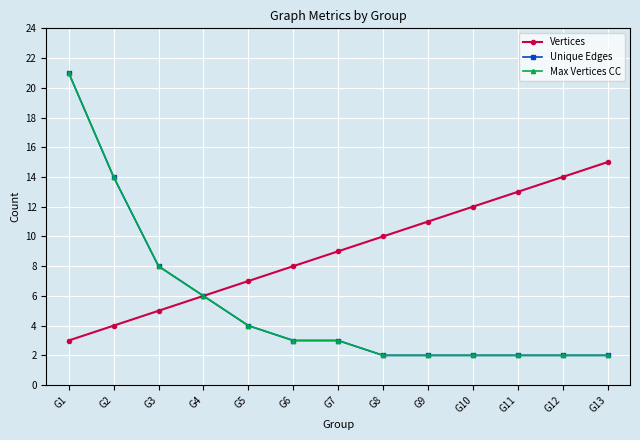

How many lines are shown in the chart?

3